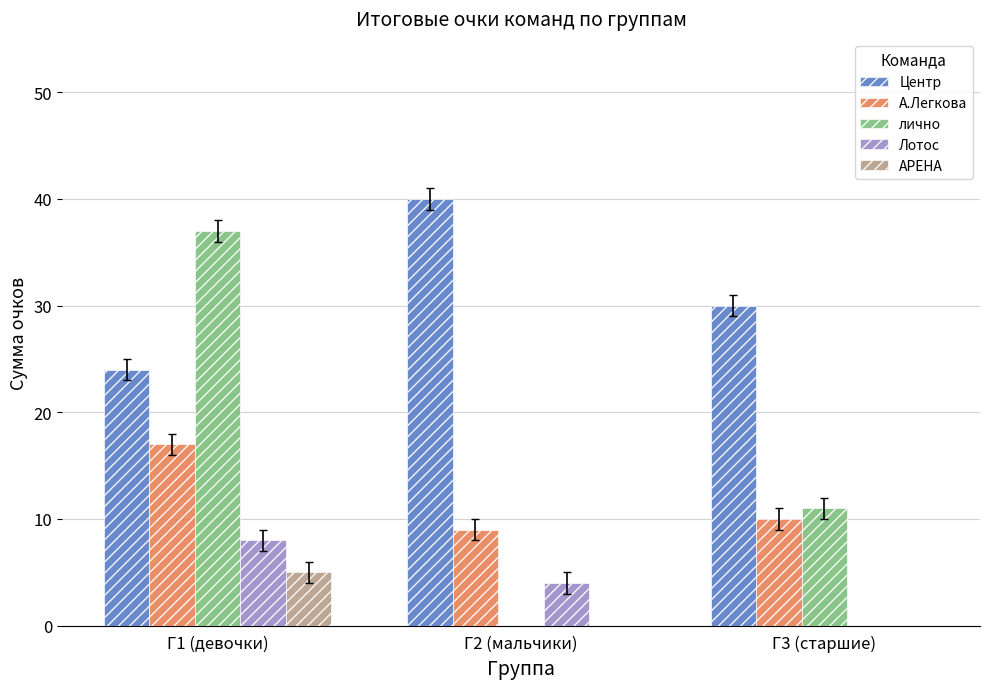

Reading right to left, what are all the values shown in this chart?

Центр: 30	40	24
А.Легкова: 10	9	17
лично: 11	0	37
Лотос: 0	4	8
АРЕНА: 0	0	5